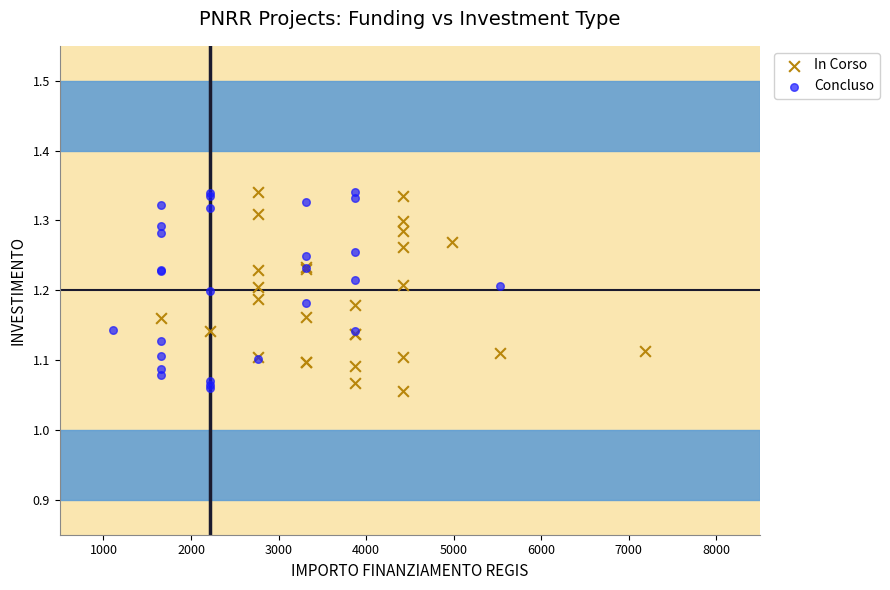

What are all the series names shown in the legend?

In Corso, Concluso